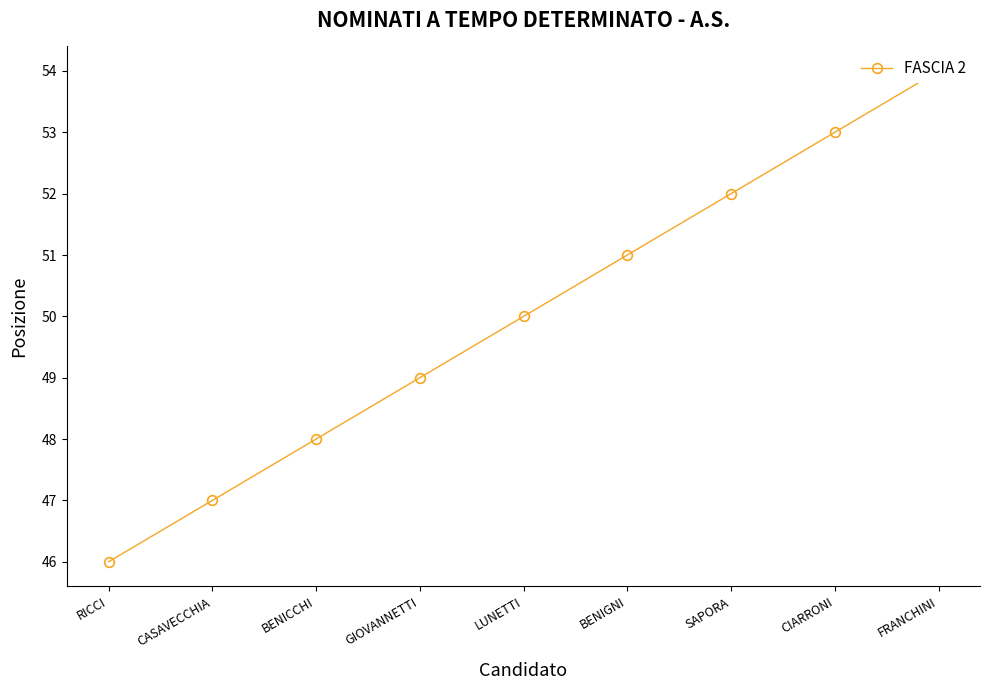

What is the label of the 4th point from the right?

BENIGNI